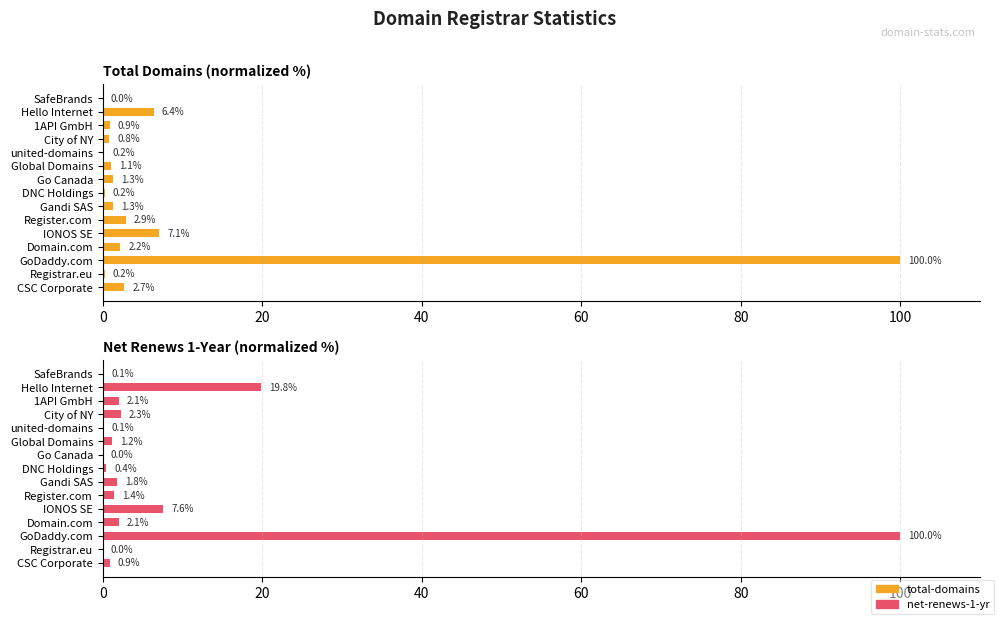

What is the average value of the net-renews-1-yr series?

9.3